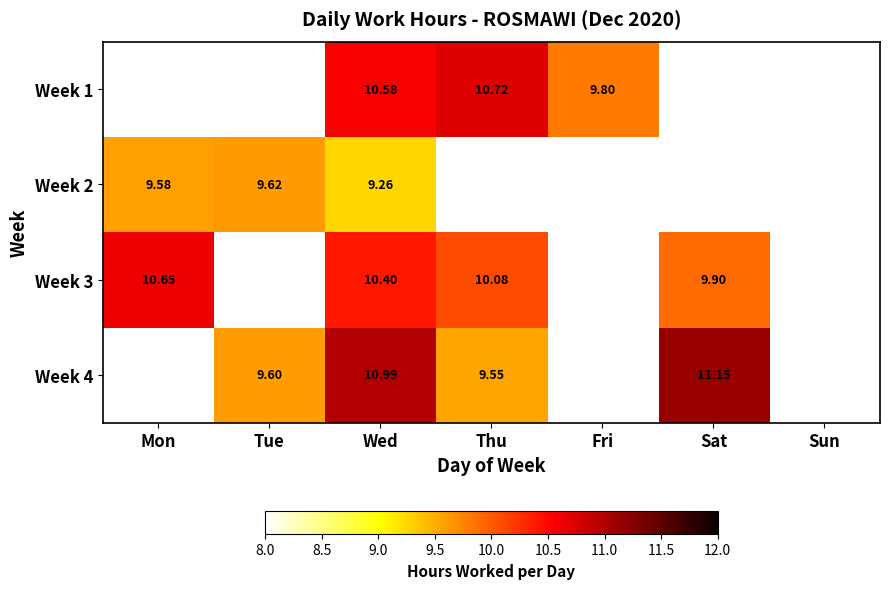

Is the value of Week 4 at Sat greater than the value of Week 3 at Wed?

Yes